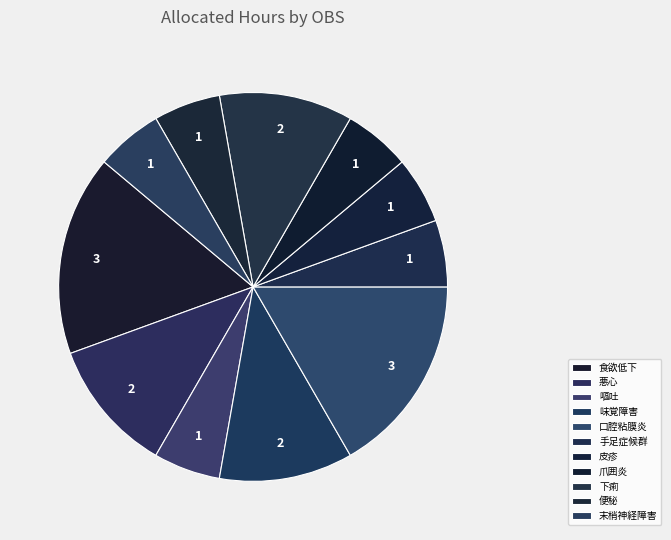

What is the smallest slice in the pie chart?

嘔吐